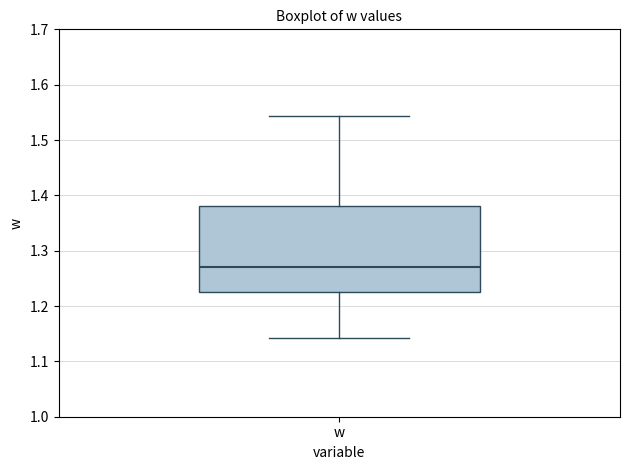

Where does the lower whisker of the box for w end on the y-axis? The values are not printed on the chart, so give them approximately, as read against the axis.

1.14